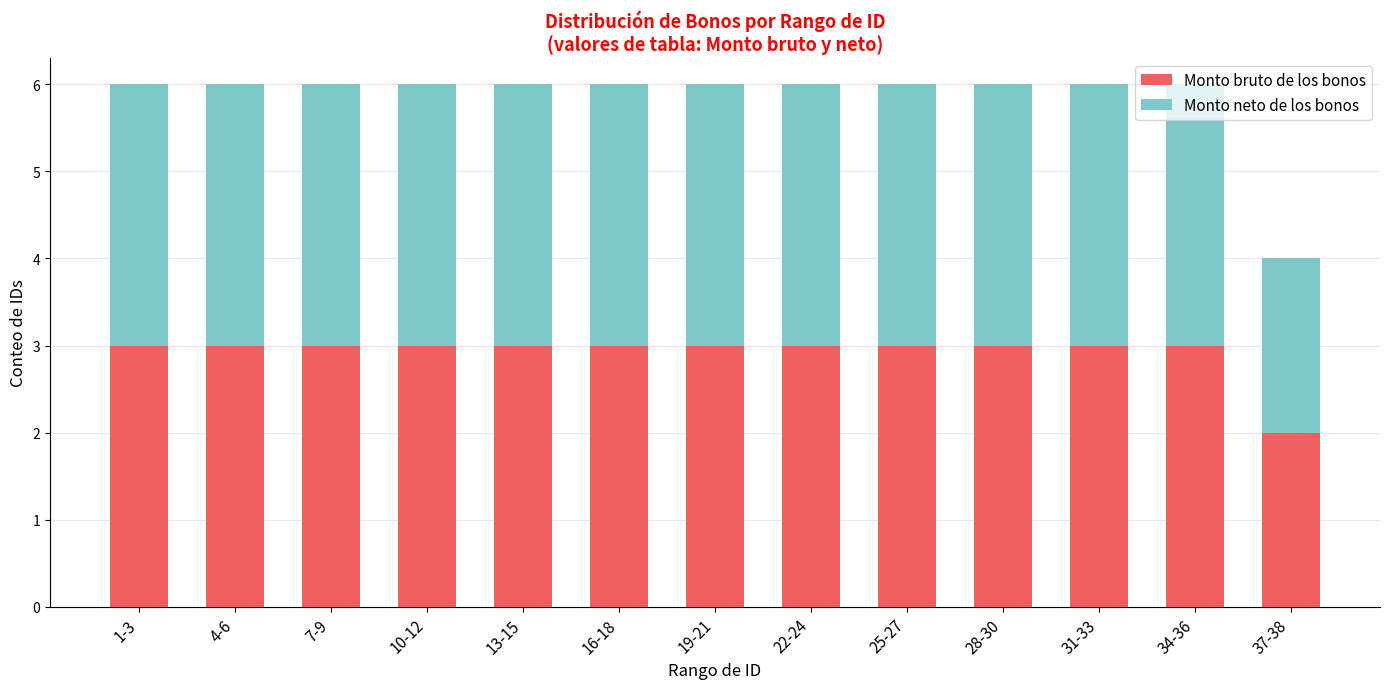

Is it true that Monto bruto de los bonos equals 2 at 19-21?

False